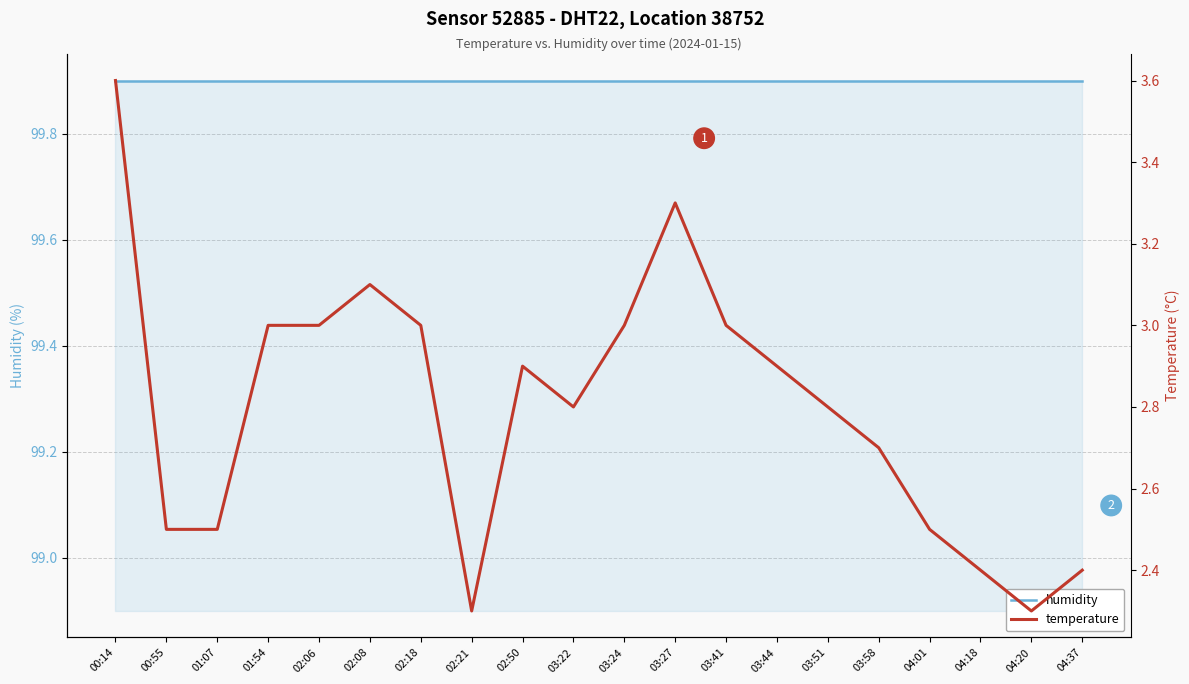

What is the label of the 15th point from the right?

02:08